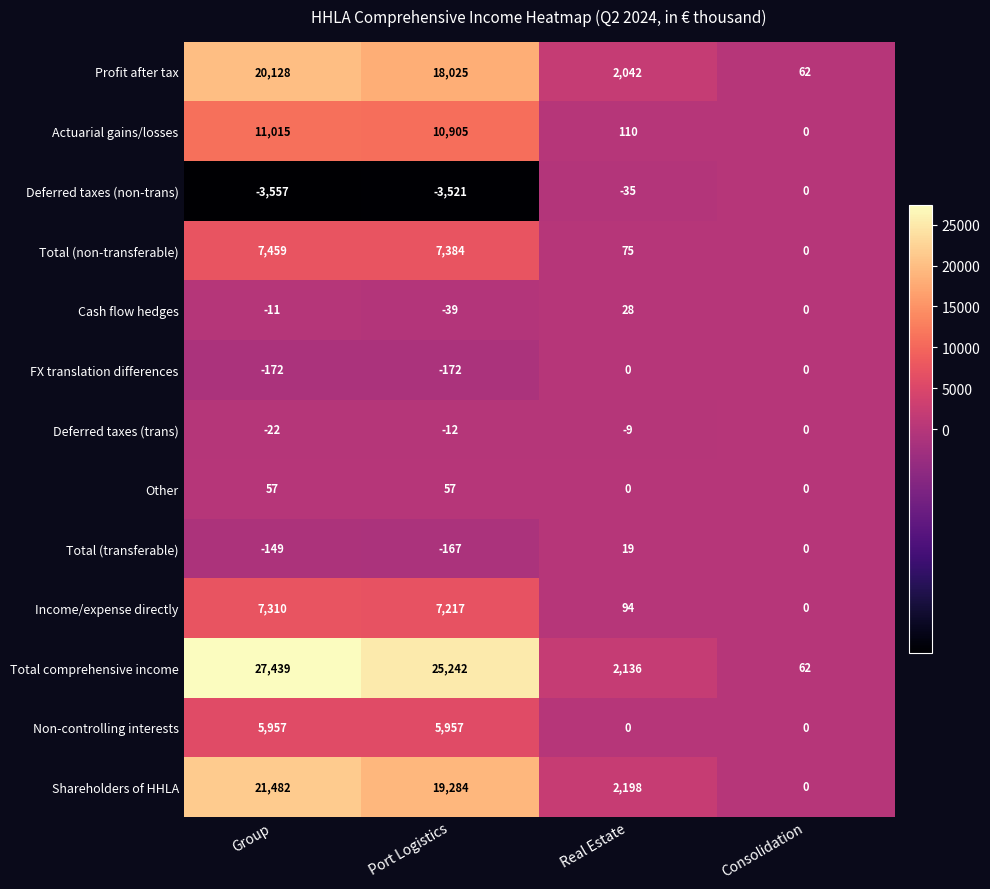

True or false: FX translation differences has a value of 0 at Consolidation.

True